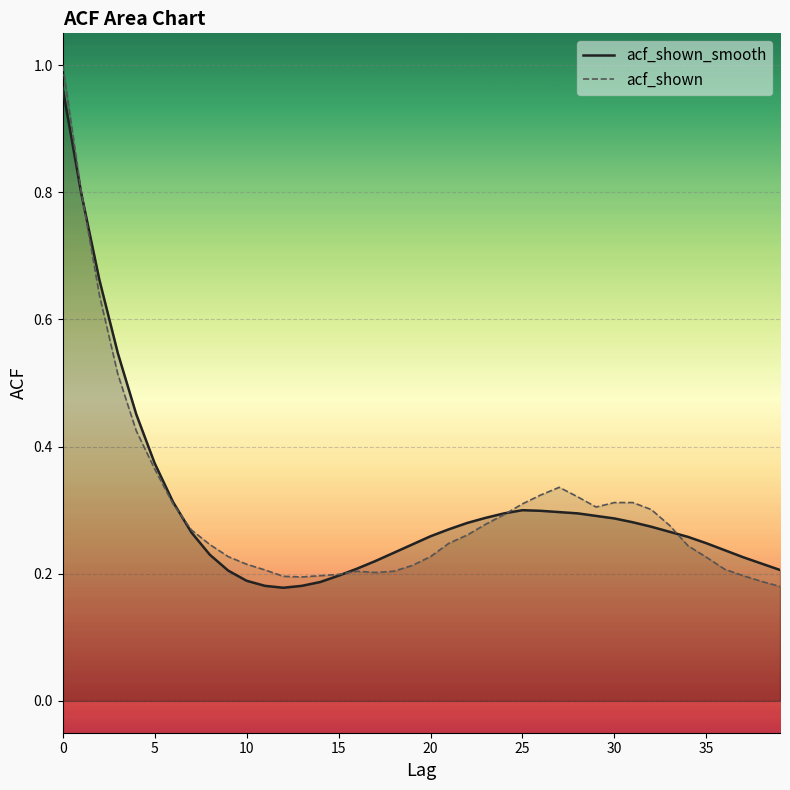

Where is acf_shown_smooth nearest to the value 0?

12